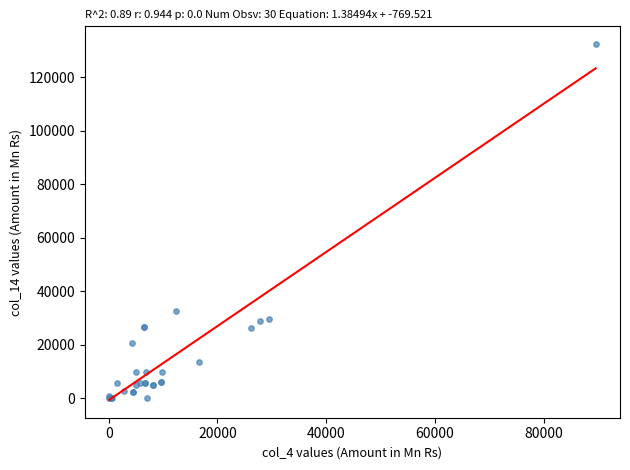

What Y value in the scatter plot is closest to 66175?

32511.4